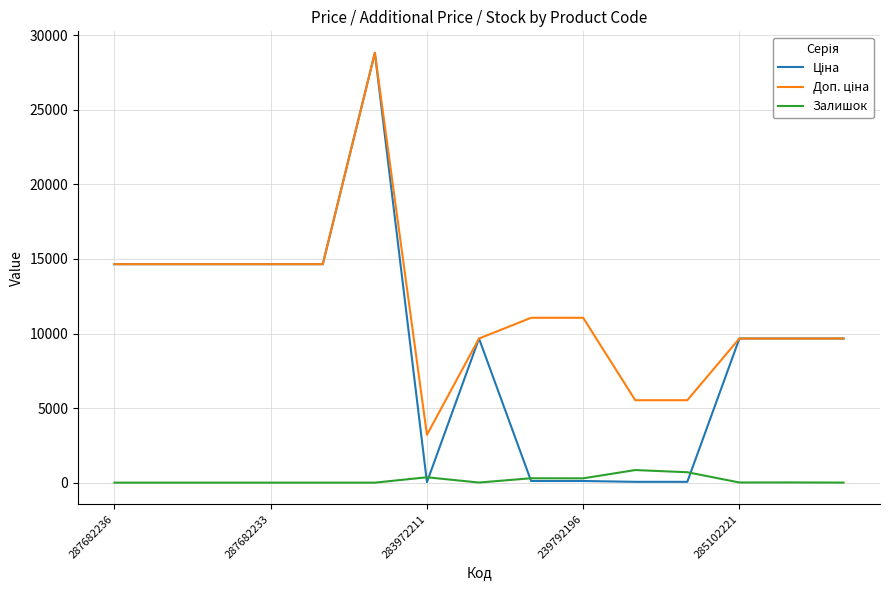

Is this an area chart (filled region under the line)?

No